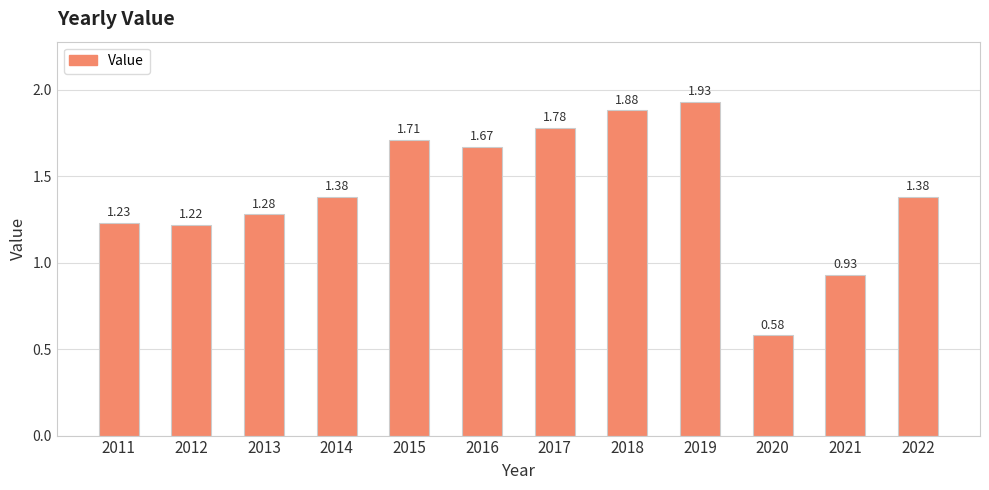

The value at 2011 is 0.3. True or false?

False